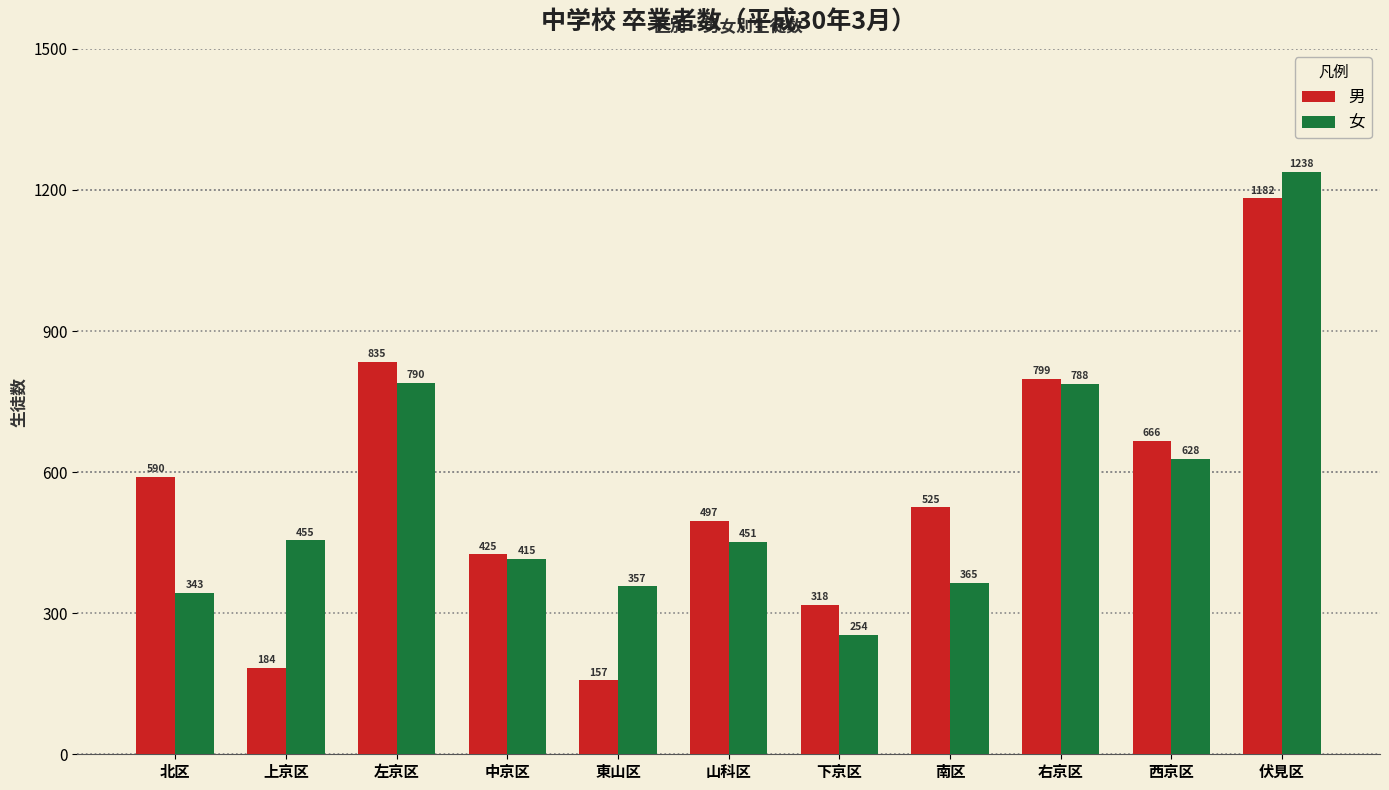

What is the total value across all series at 北区?

933